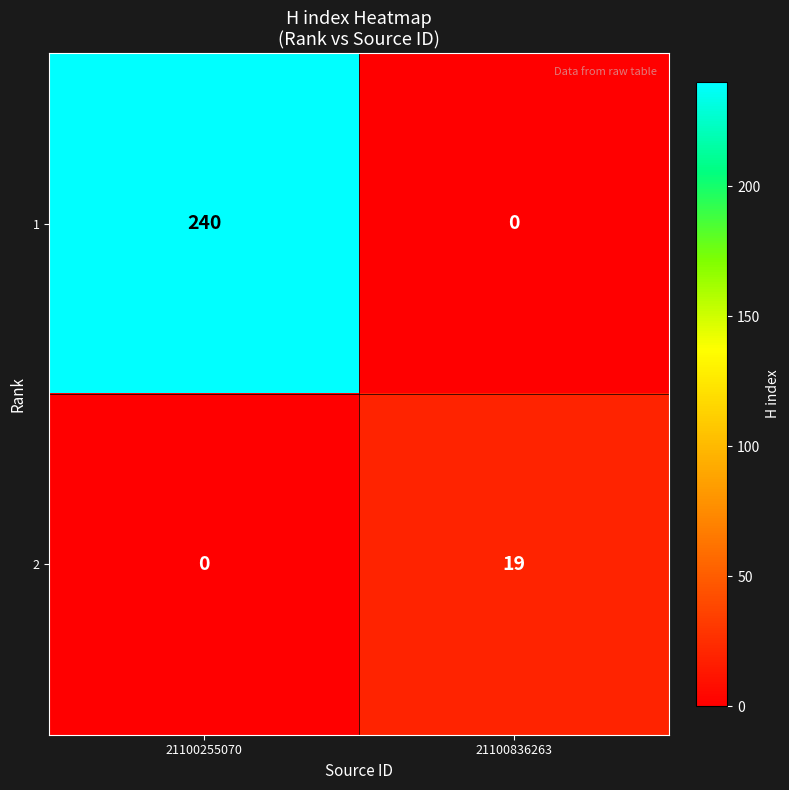

Which series has the largest range (max minus min)?

1